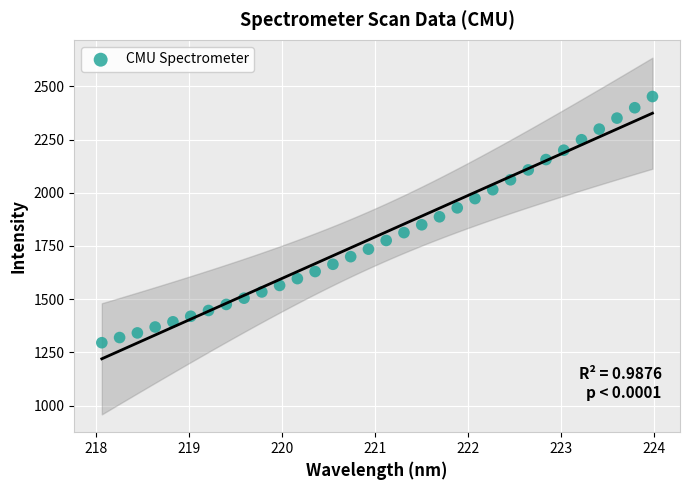

What is the range of X values (max minus min)?

5.9